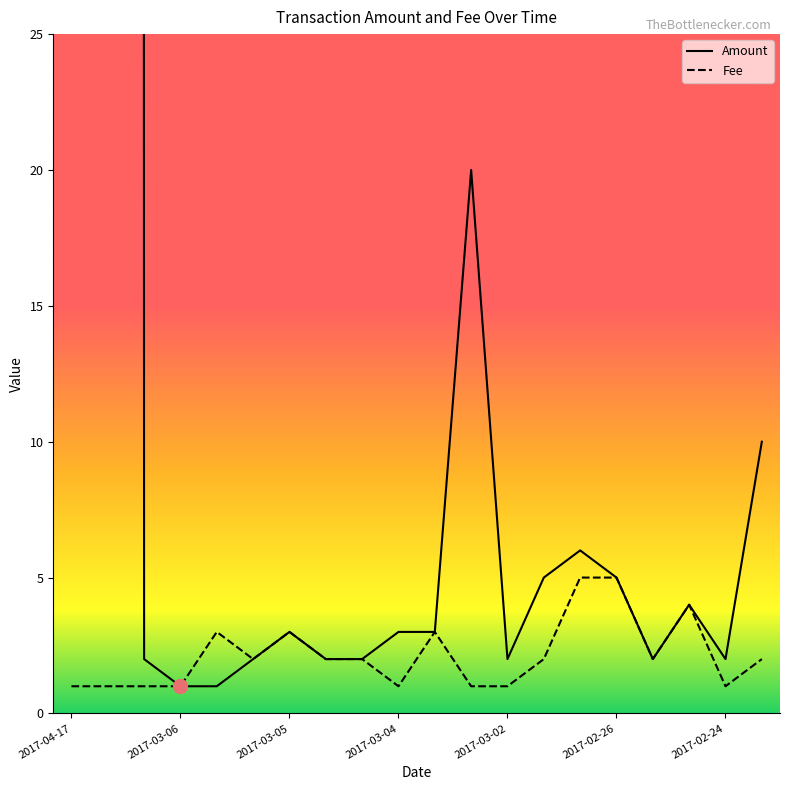

At which label does Amount first exceed 3?

2017-04-17